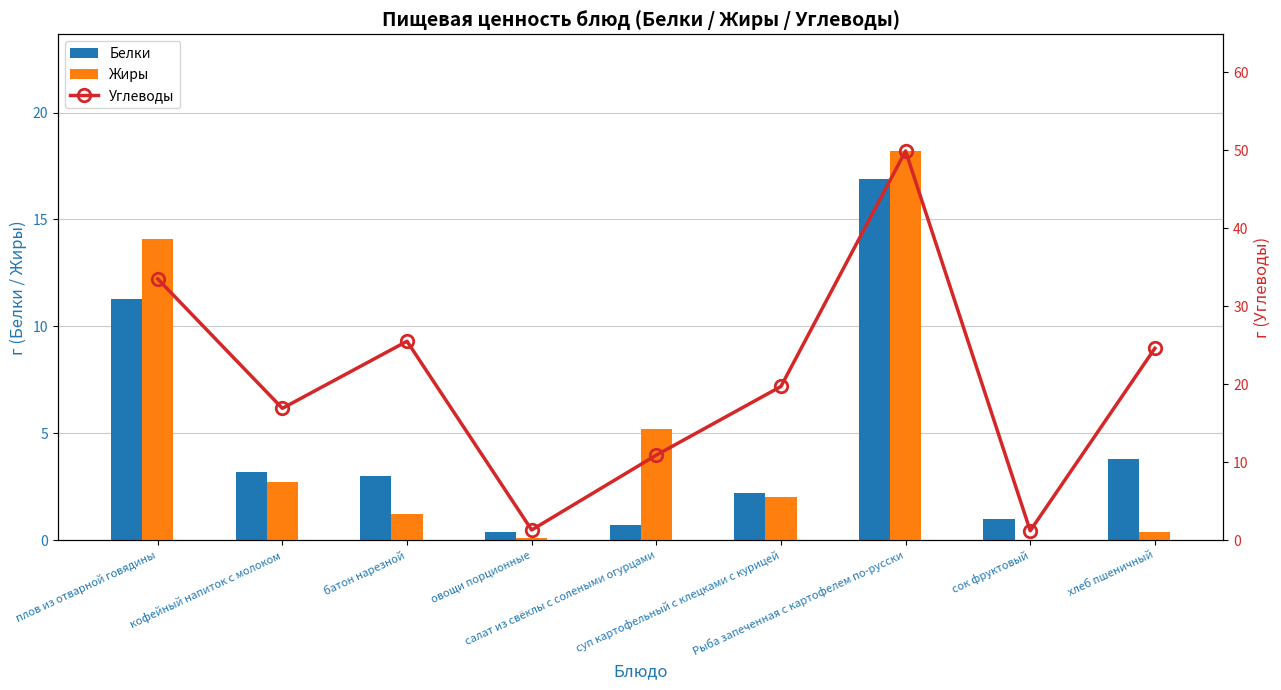

What is the highest value of the Углеводы series?

49.9